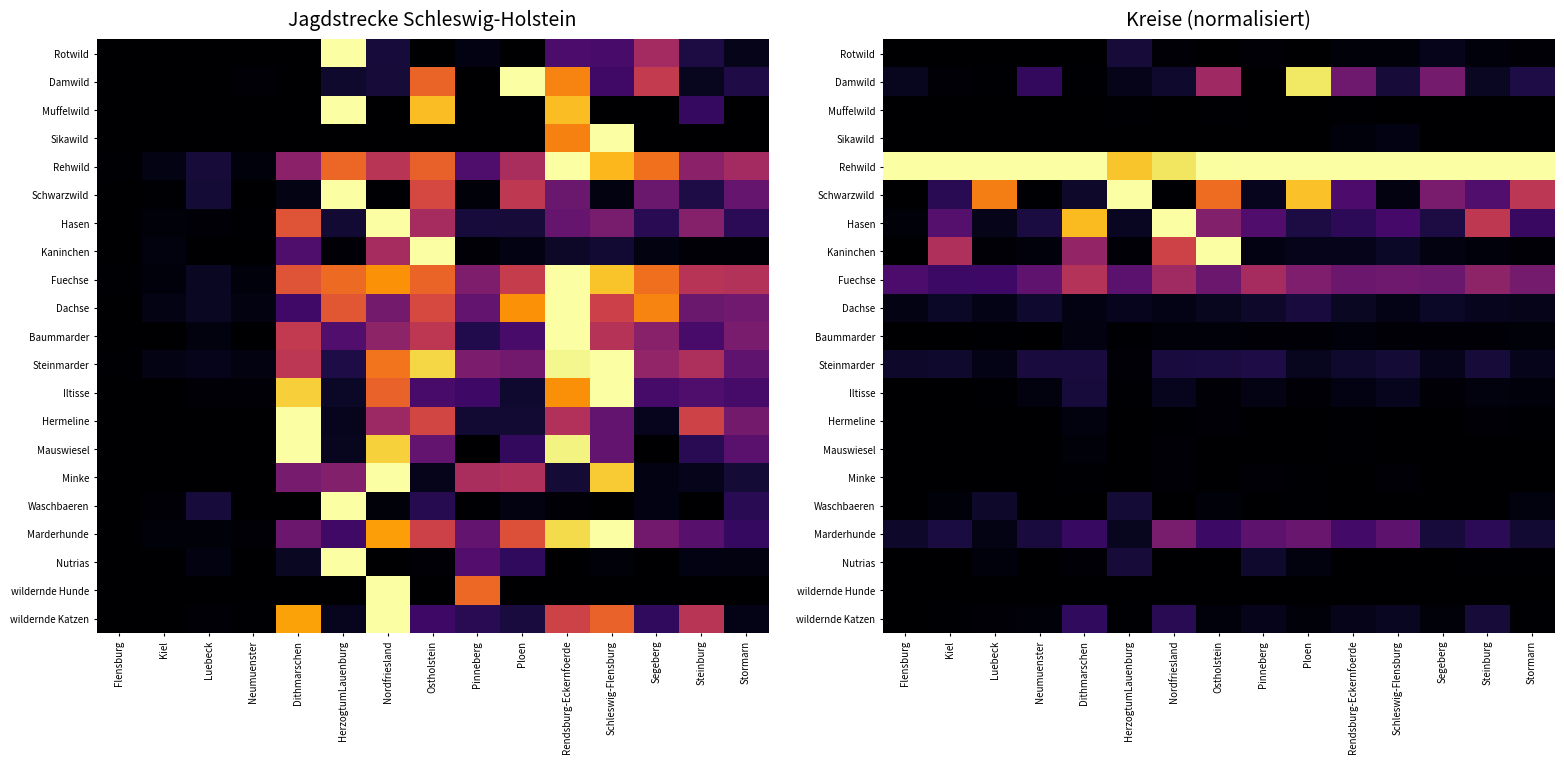

List the series in order of their peak value, highest first.

Rehwild, Schwarzwild, Hasen, Kaninchen, Damwild, Fuechse, Marderhunde, wildernde Katzen, Steinmarder, Dachse, Iltisse, Rotwild, Nutrias, Waschbaeren, Sikawild, Baummarder, Hermeline, Mauswiesel, Minke, Muffelwild, wildernde Hunde